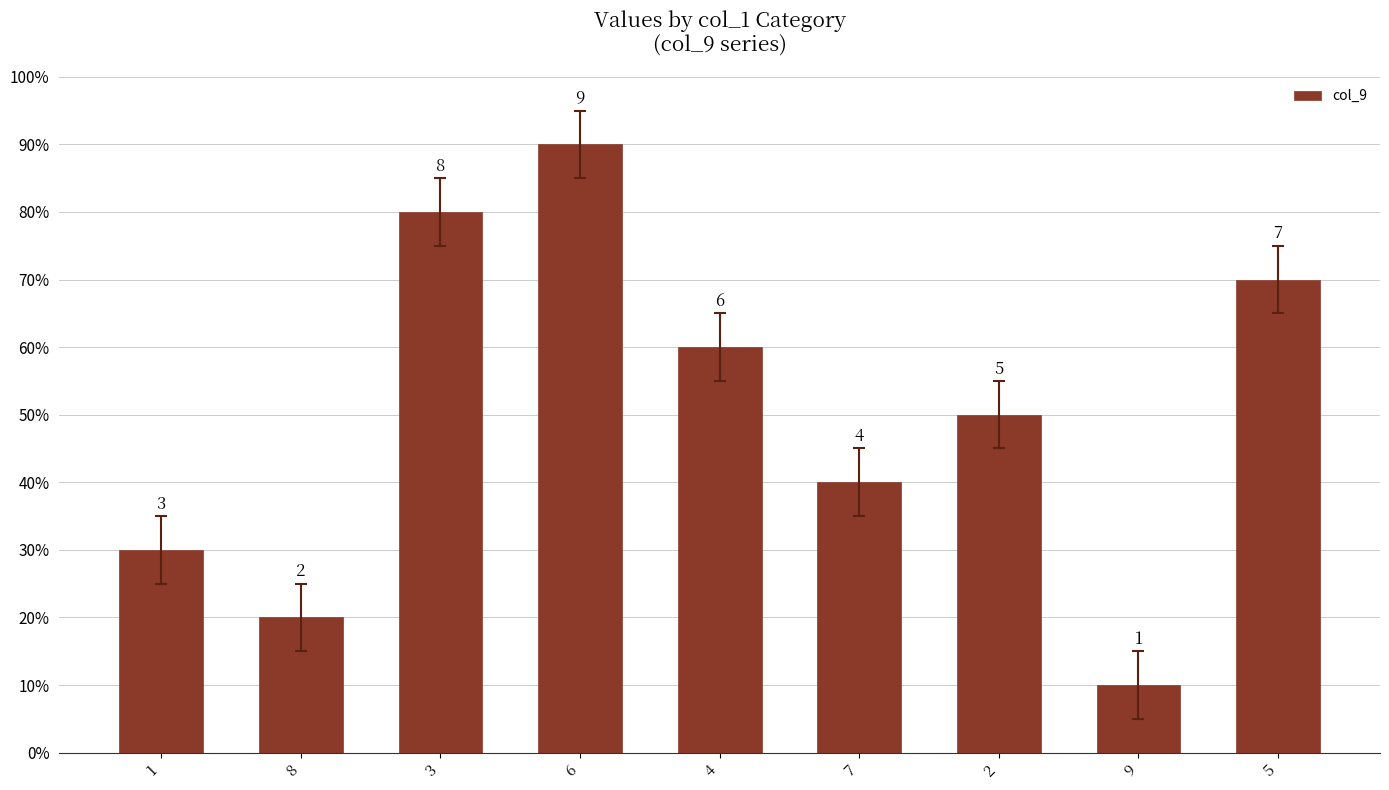

What is the sum of the values at 8 and 1?

5